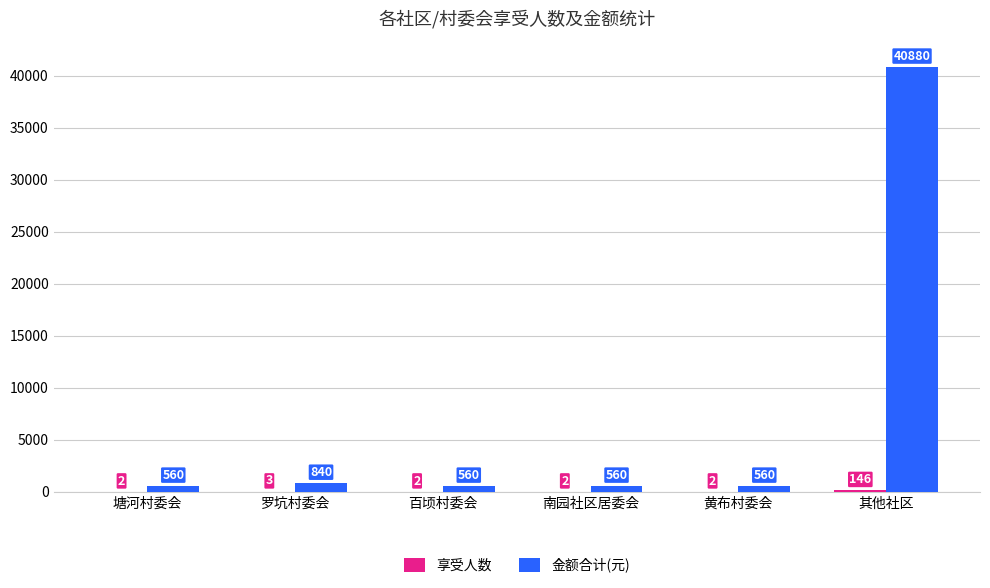

Does the chart contain stacked bars?

No